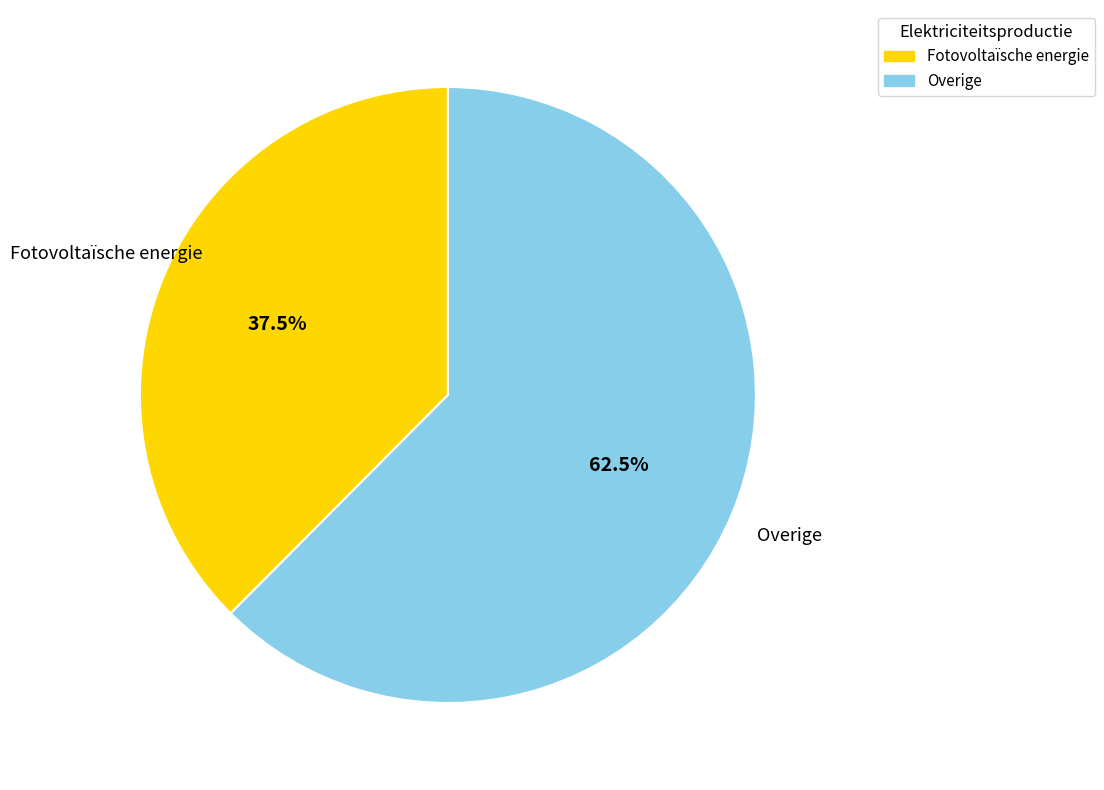

Between Fotovoltaïsche energie and Overige, which is larger?

Overige